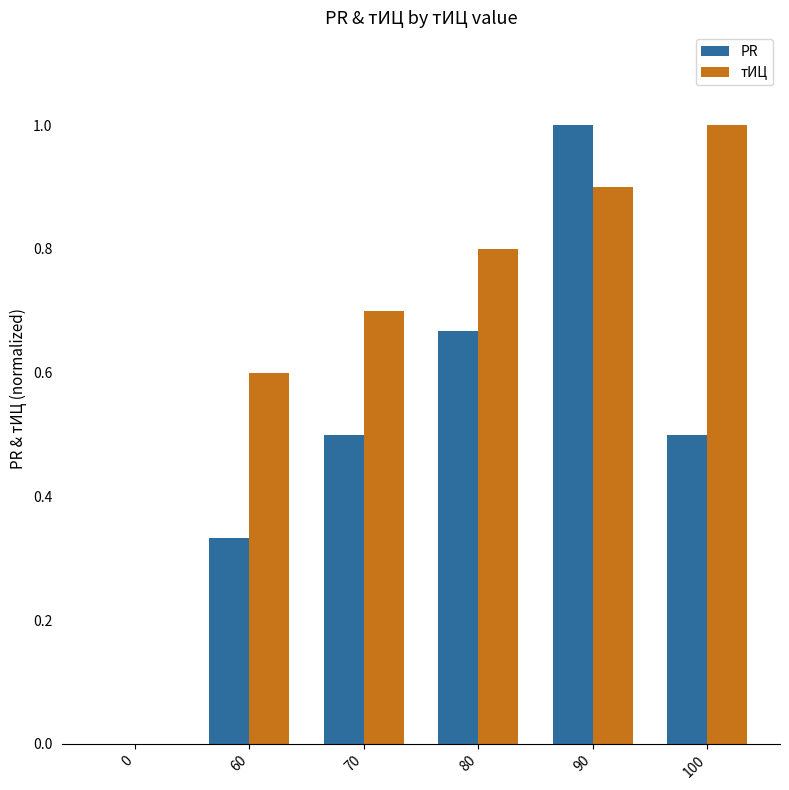

What is the total value across all series at 90?

1.9